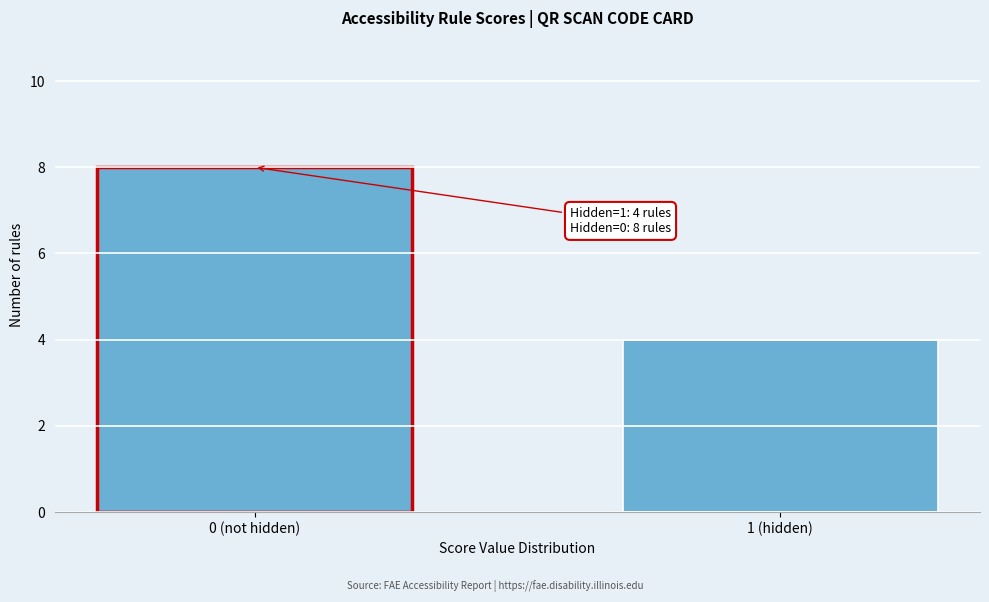

Reading left to right, what are all the values shown in this chart?

0 (not hidden)=8	1 (hidden)=4